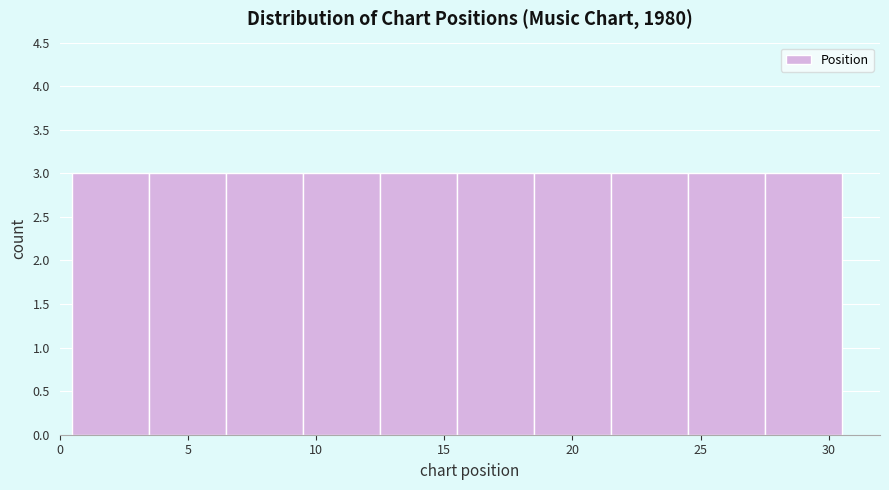

Reading left to right, transcribe this chart: for each bar, give the range it covers on the x-axis and its height. The values are not printed on the chart, so give them approximately, as read against the axis.

0.5 to 3.5: 3
3.5 to 6.5: 3
6.5 to 9.5: 3
9.5 to 12.5: 3
12.5 to 15.5: 3
15.5 to 18.5: 3
18.5 to 21.5: 3
21.5 to 24.5: 3
24.5 to 27.5: 3
27.5 to 30.5: 3